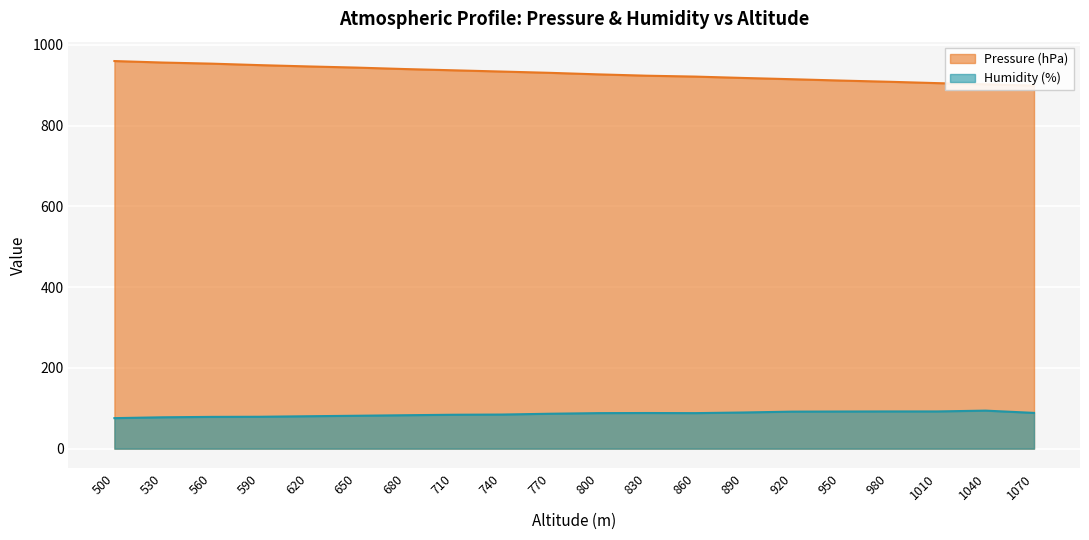

Is the value of Humidity (%) at 1010 greater than the value of Pressure (hPa) at 650?

No